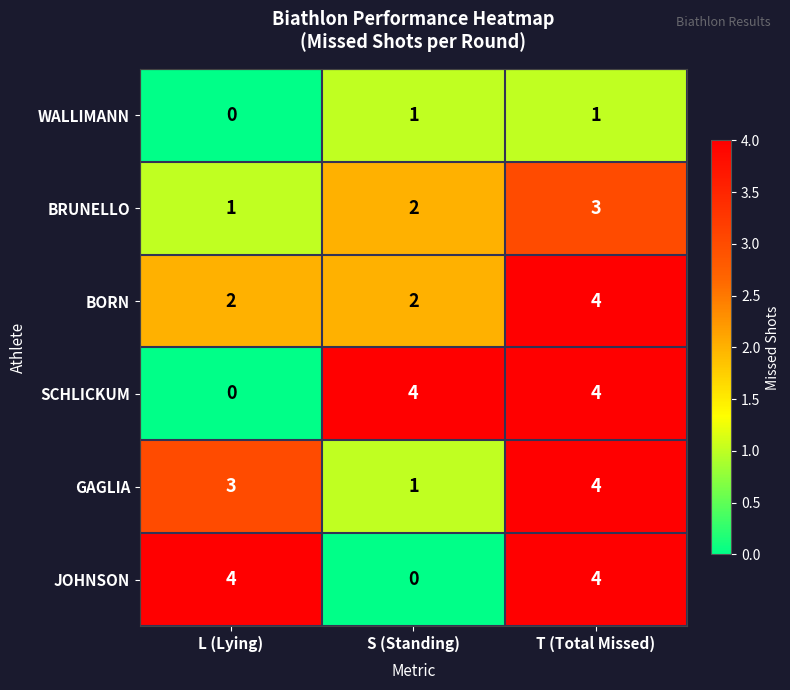

The value of SCHLICKUM at T (Total Missed) is 2. True or false?

False